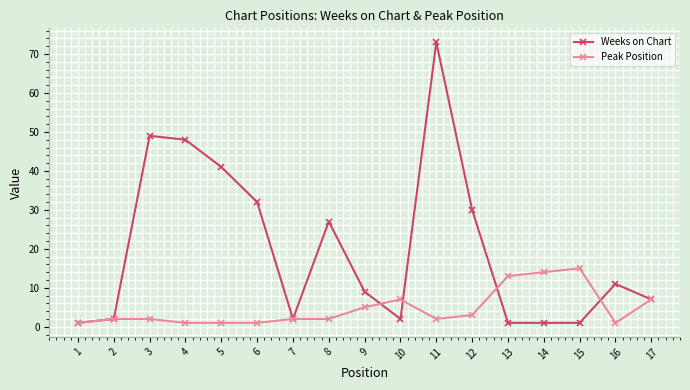

True or false: Peak Position has more than 0 interior local peaks.

True